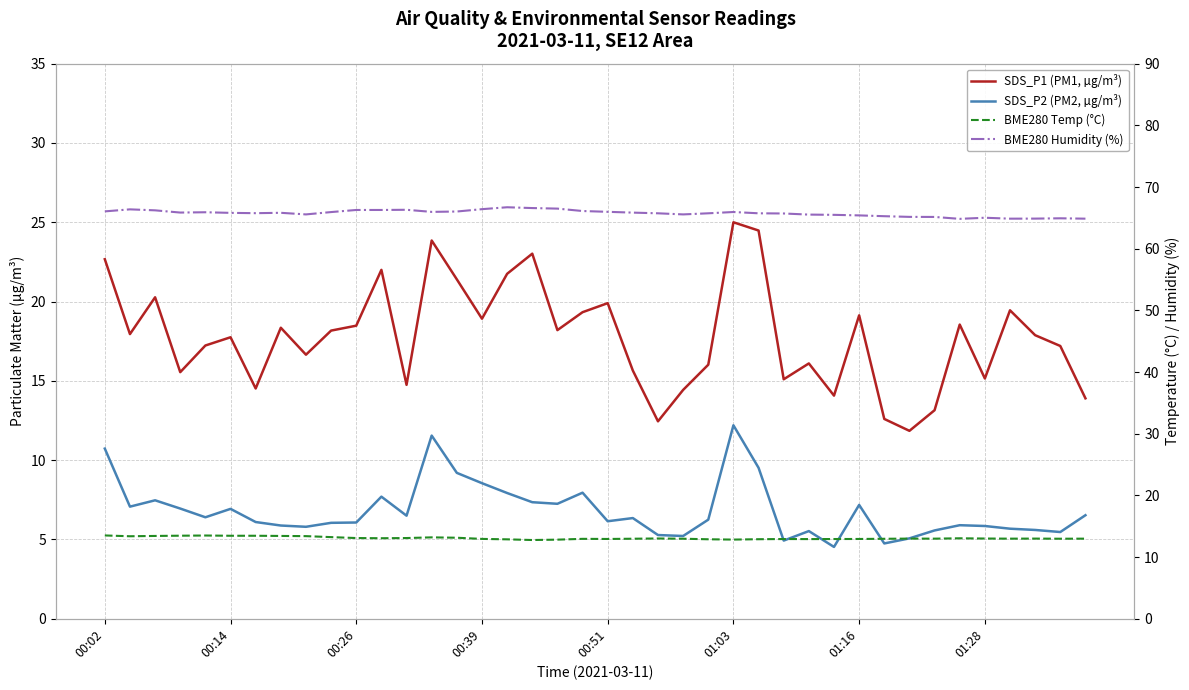

Which series has the largest total across all categories?

BME280 Humidity (%)